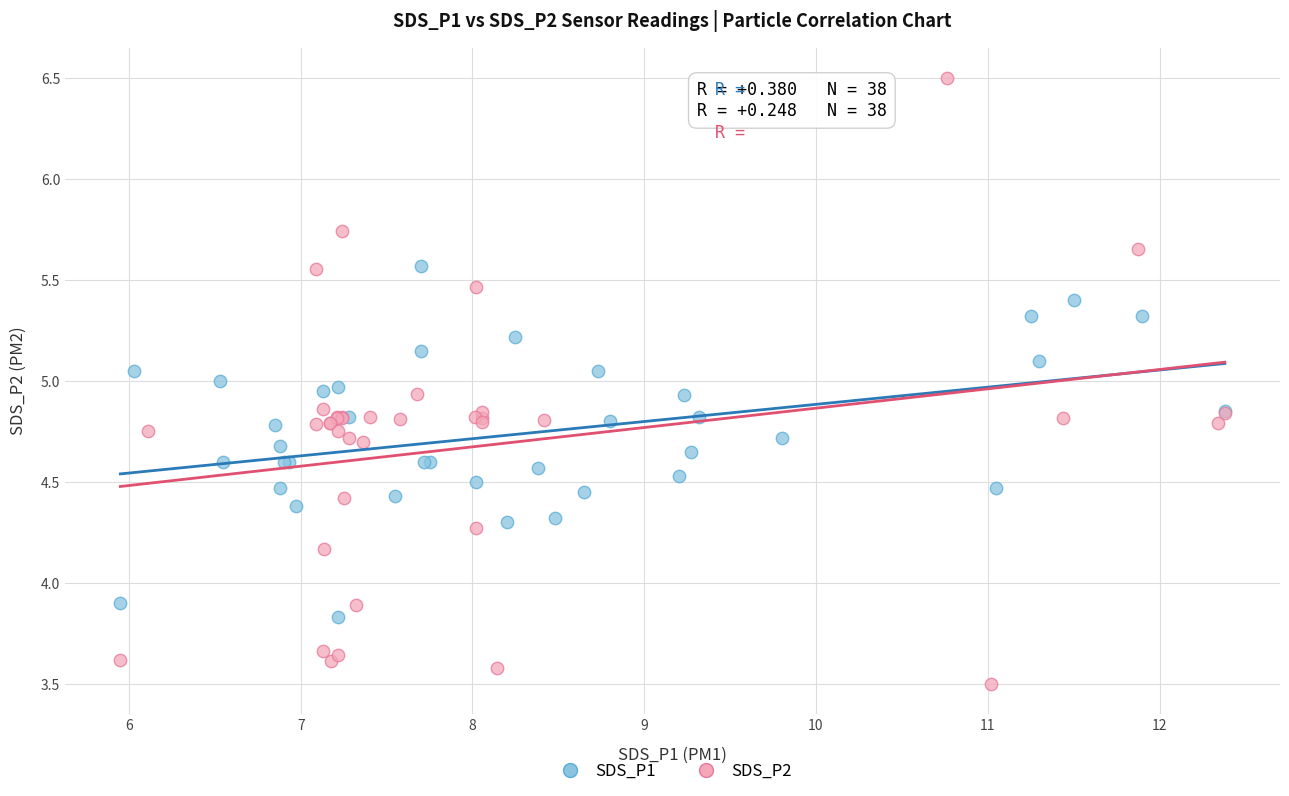

Which series contains the highest Y value?

SDS_P2